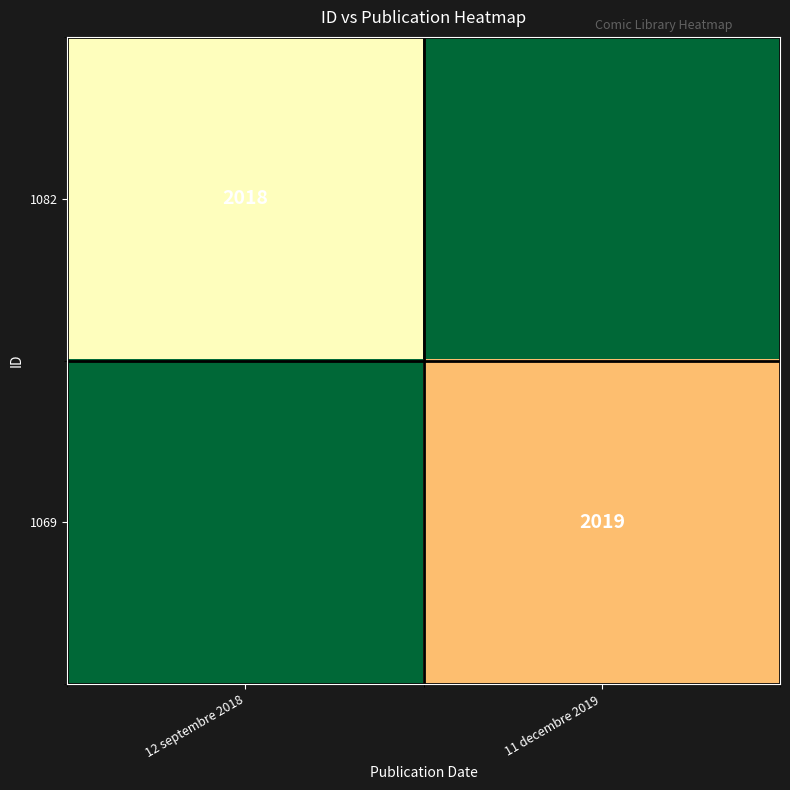

The 1069 series shows 2019 at 11 decembre 2019. True or false?

True